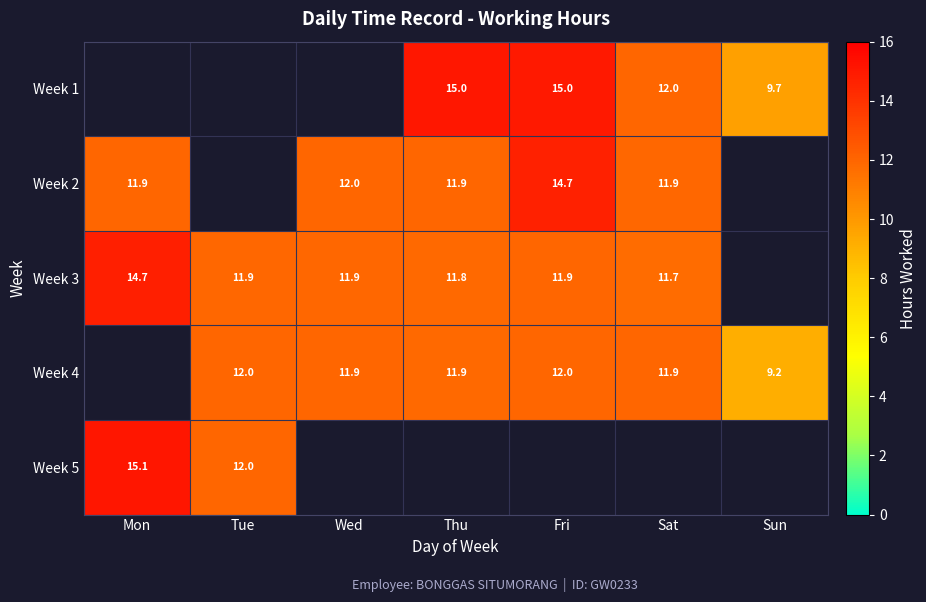

Between Sun and Wed, which is larger?

Wed